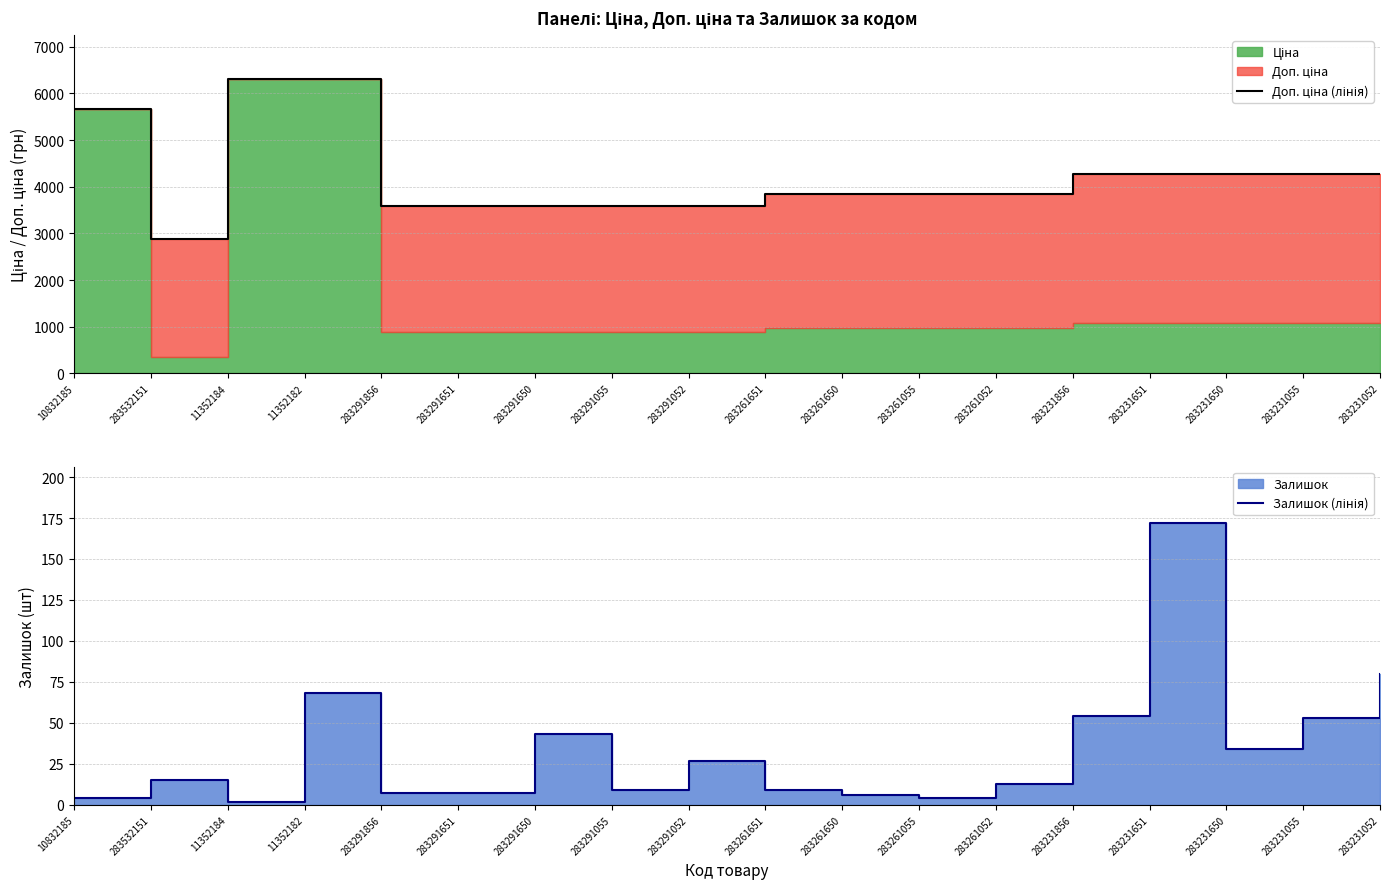

Reading left to right, transcribe all the data shown in this chart.

Доп. ціна (лінія): 10832185=5673.8	283532151=2878.8	11352184=6308.8	11352182=6308.8	283291856=3583.6	283291651=3583.6	283291650=3583.6	283291055=3583.6	283291052=3583.6	283261651=3854.0	283261650=3854.0	283261055=3854.0	283261052=3854.0	283231856=4279.1	283231651=4279.1	283231650=4279.1	283231055=4279.1	283231052=4279.1
Залишок (лінія): 10832185=4.0	283532151=15.0	11352184=2.0	11352182=68.0	283291856=7.0	283291651=7.0	283291650=43.0	283291055=9.0	283291052=27.0	283261651=9.0	283261650=6.0	283261055=4.0	283261052=13.0	283231856=54.0	283231651=172.0	283231650=34.0	283231055=53.0	283231052=80.0